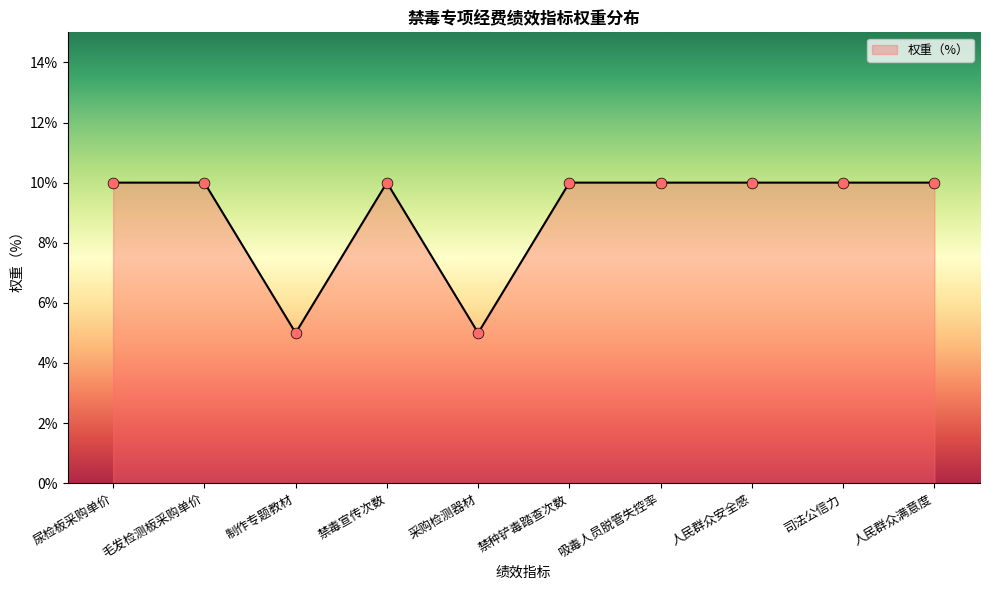

Approximately how many times larger is the value at 采购检测器材 compared to 人民群众满意度?

0.5